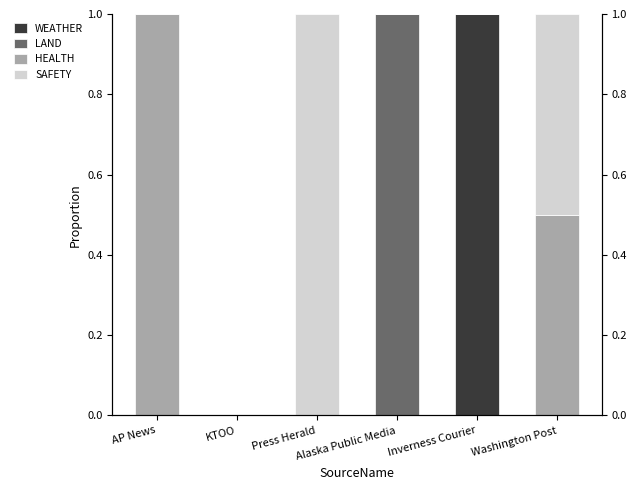

Between Washington Post and Inverness Courier, which is larger?

Inverness Courier